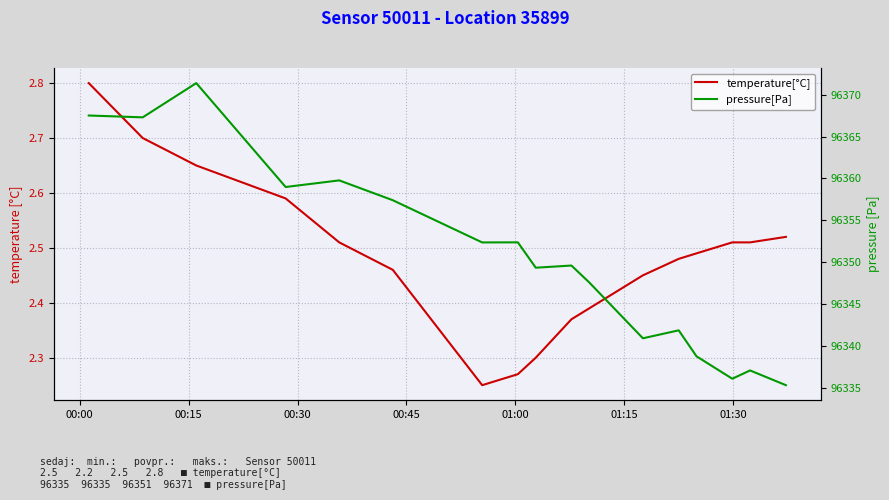

True or false: pressure[Pa] has a value of 127839.8 at 00:30.

False